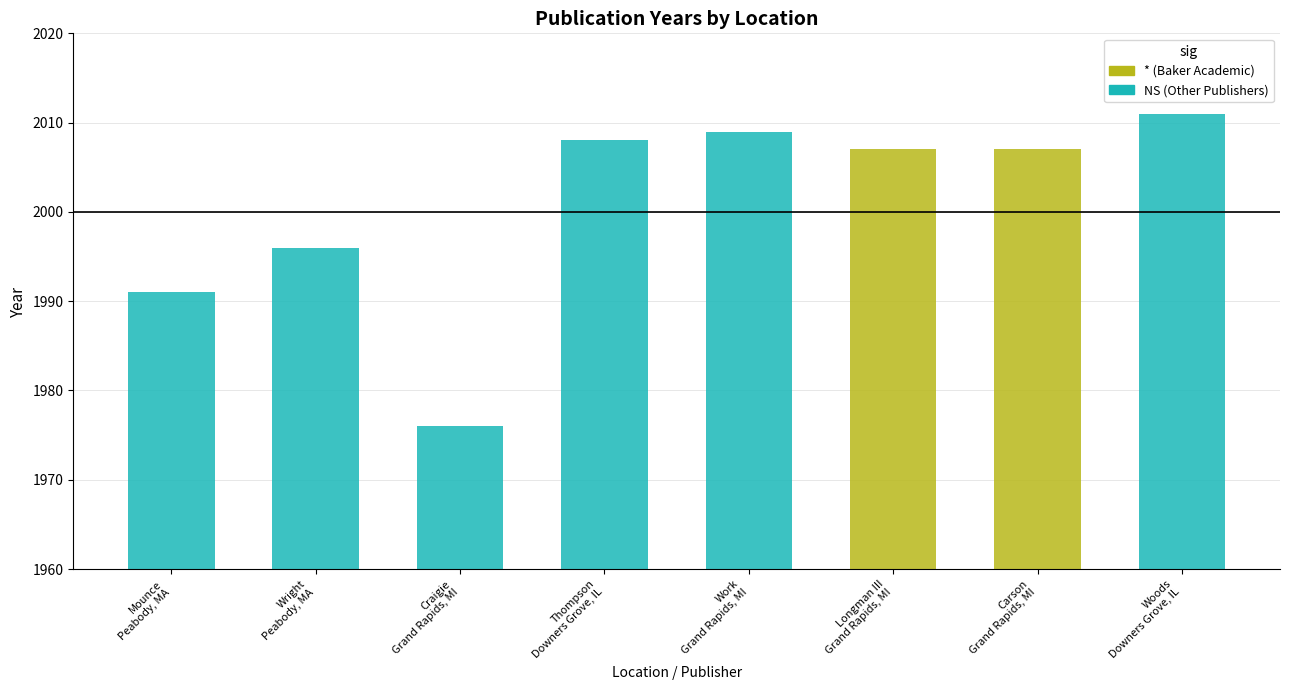

List the labels in order of value, largest first.

Downers Grove, IL, Grand Rapids, MI, Downers Grove, IL, Grand Rapids, MI, Grand Rapids, MI, Peabody, MA, Peabody, MA, Grand Rapids, MI